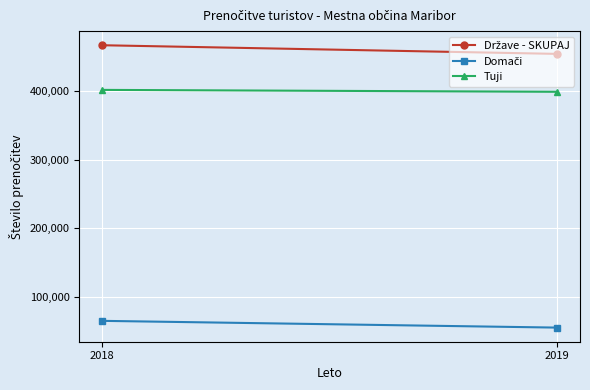

Count the number of data series in this chart.

3